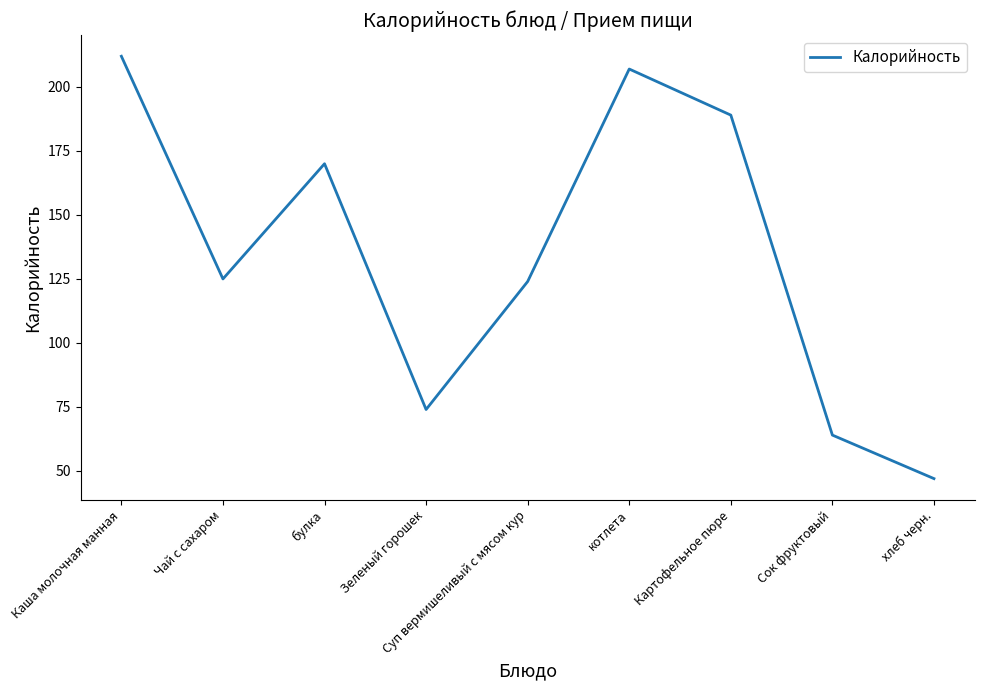

True or false: the data shows 174 at Суп вермишеливый с мясом кур.

False